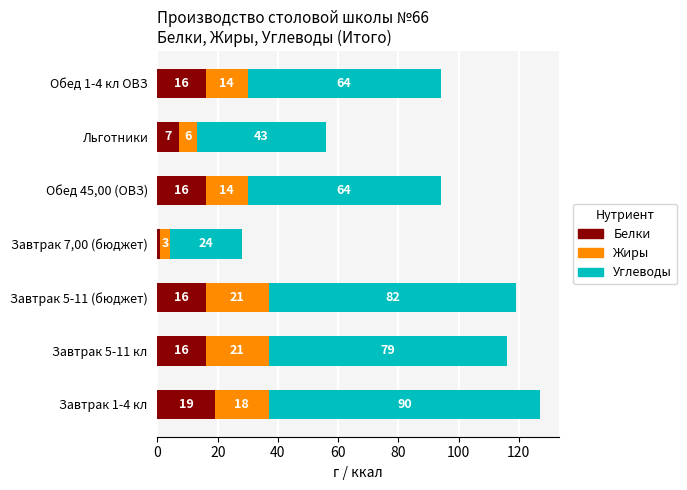

At which category is the sum across all series the highest?

Завтрак 1-4 кл